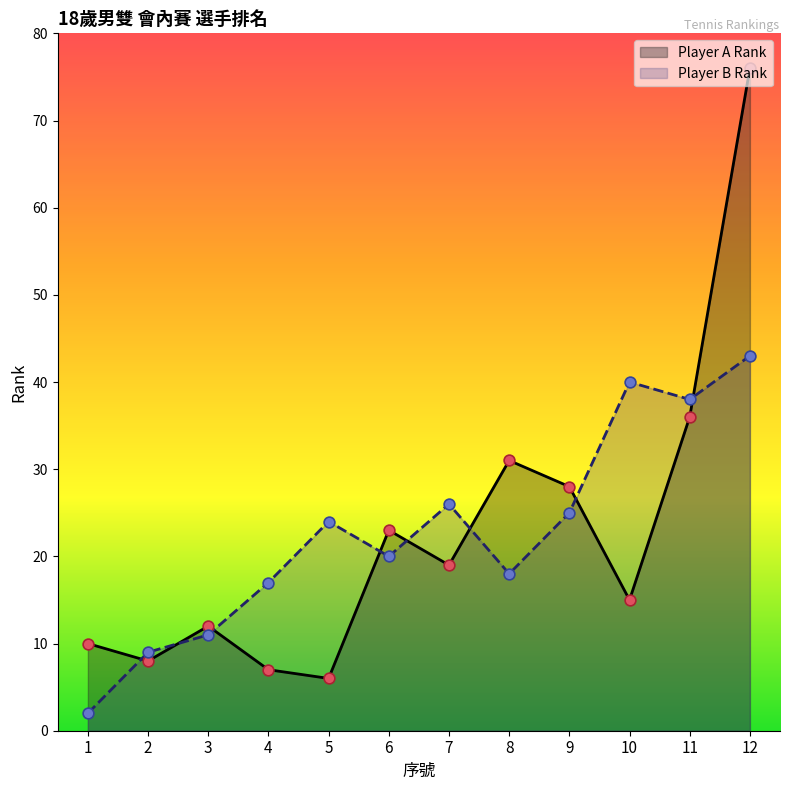

Is the value of Player A Rank at 4 greater than the value of Player B Rank at 8?

No